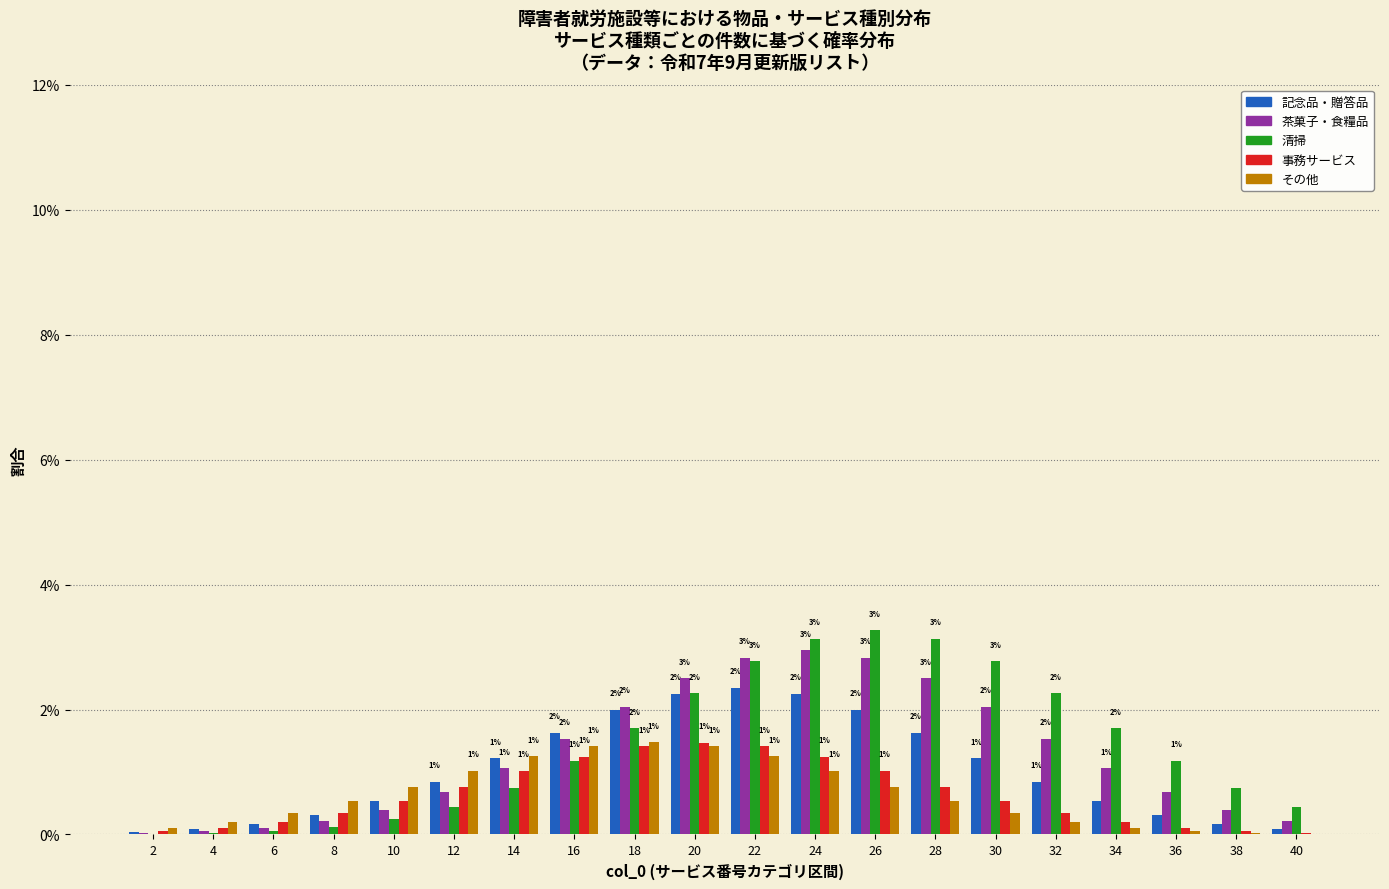

Are the bars grouped side by side (vs. stacked)?

Yes